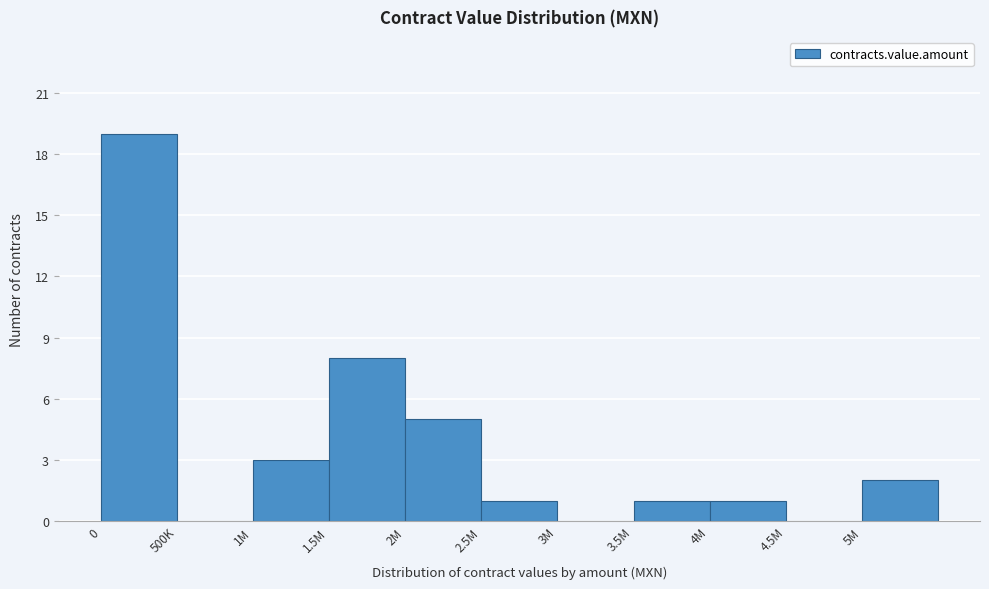

Reading left to right, extract all data points from this chart.

0=19	500K=0	1M=3	1.5M=8	2M=5	2.5M=1	3M=0	3.5M=1	4M=1	4.5M=0	5M=2